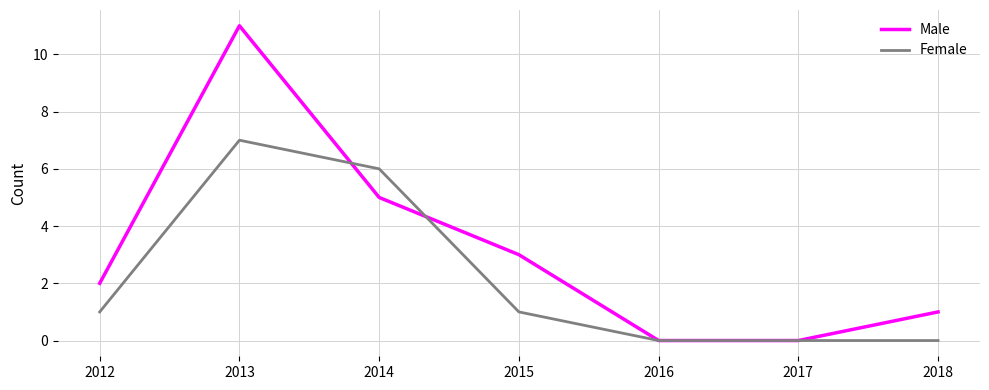

Rank the series at 2013 from highest to lowest value.

Male, Female